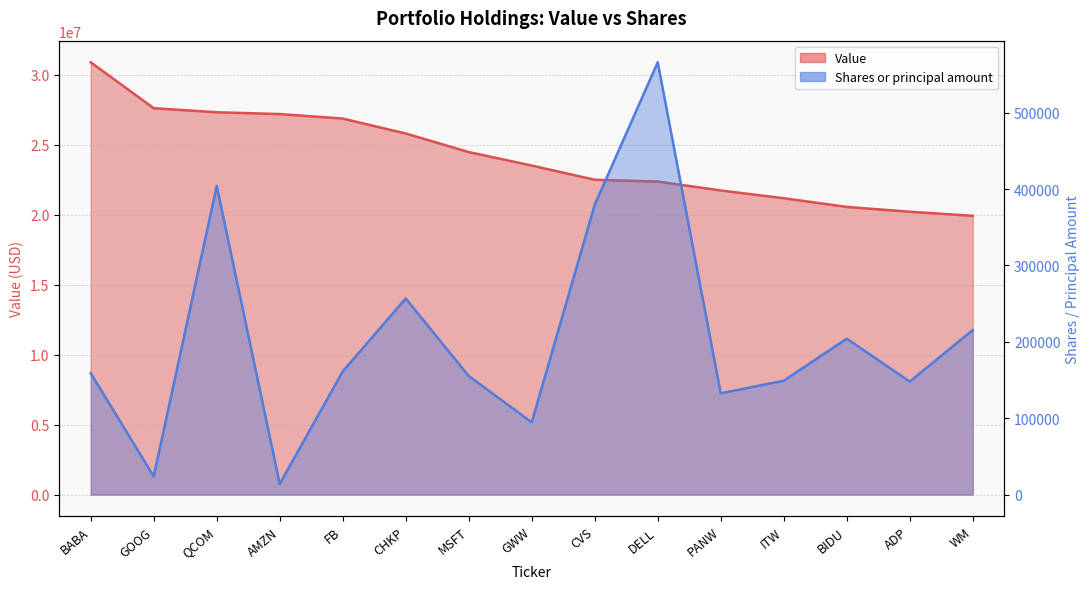

Reading left to right, list all the values displayed in this chart.

Value (line): BABA=30908000	GOOG=27626000	QCOM=27335000	AMZN=27206000	FB=26885000	CHKP=25816000	MSFT=24490000	GWW=23525000	CVS=22510000	DELL=22380000	PANW=21744000	ITW=21189000	BIDU=20569000	ADP=20223000	WM=19932000
Shares (line): BABA=158926	GOOG=23758	QCOM=404061	AMZN=13954	FB=161182	CHKP=256778	MSFT=155285	GWW=94666	CVS=379410	DELL=565875	PANW=132615	ITW=149091	BIDU=204074	ADP=147959	WM=215338